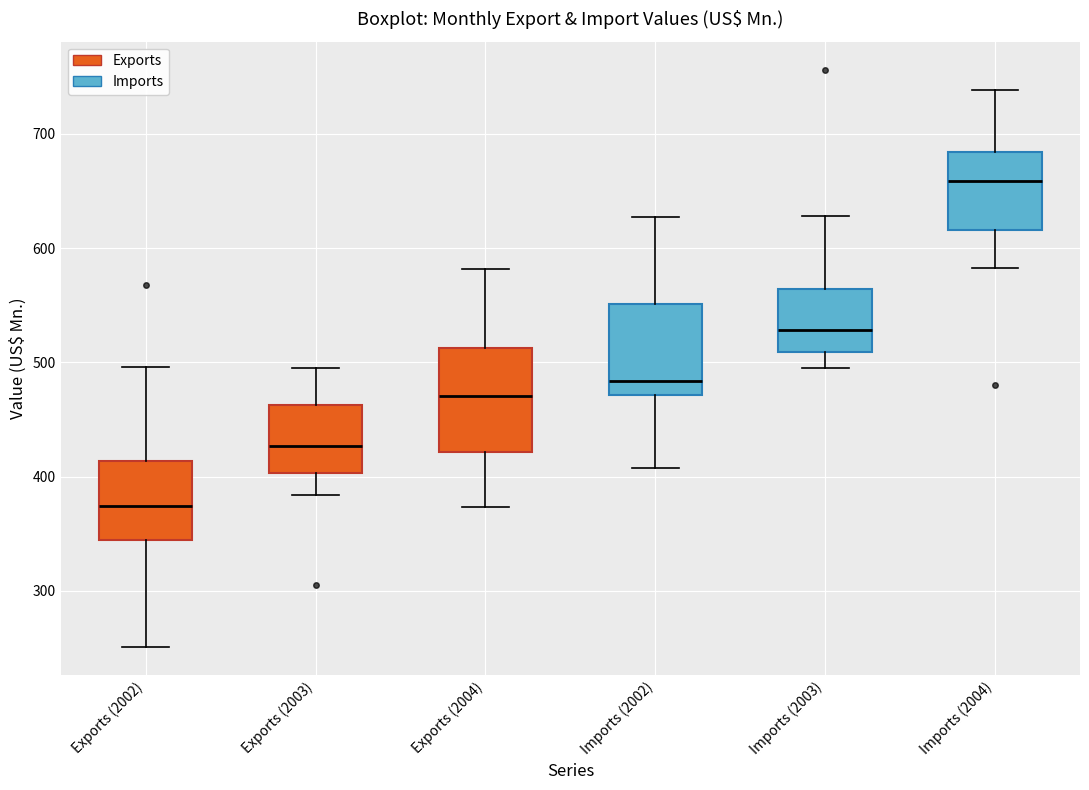

Which box is the tallest, from its lower edge to its upper edge?

Exports (2004)